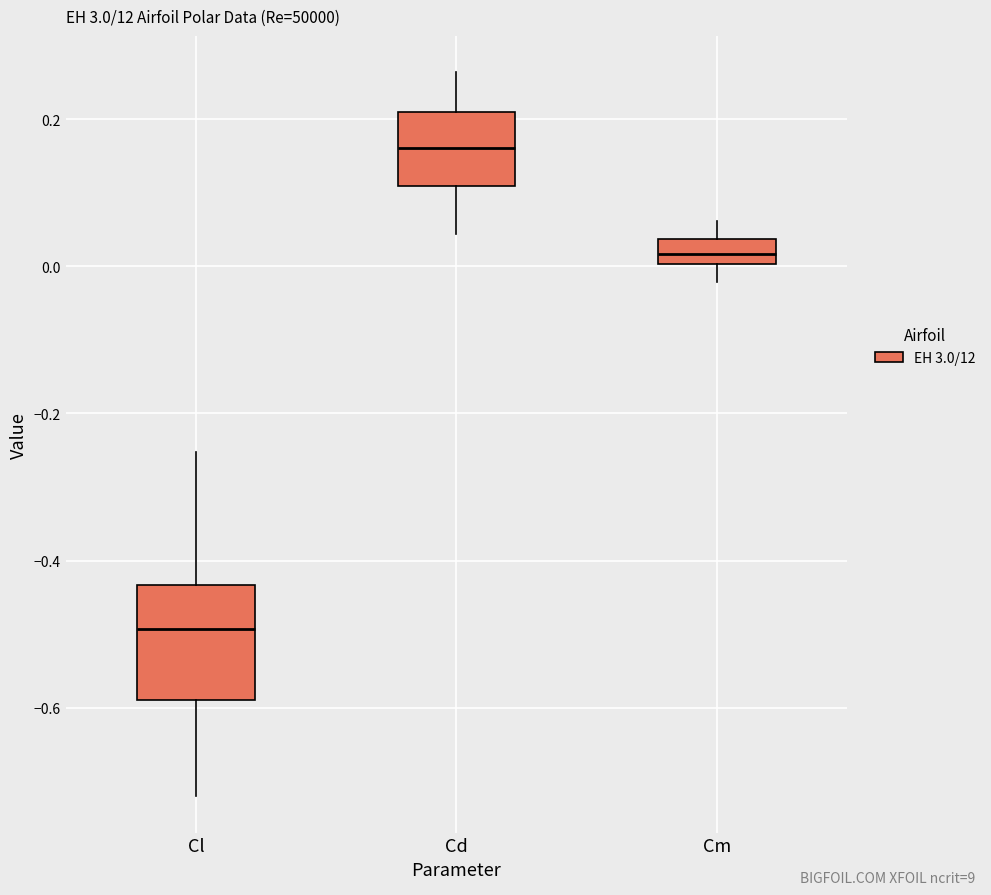

Reading left to right, read every box against the y-axis: the position of its median line, the range the box covers, and the ends of its whiskers. The values are not printed on the chart, so give them approximately, as read against the axis.

Cl: median -0.50, box -0.58 to -0.44, whiskers -0.72 to -0.26
Cd: median 0.16, box 0.10 to 0.20, whiskers 0.04 to 0.26
Cm: median 0.02, box 0.00 to 0.04, whiskers -0.02 to 0.06